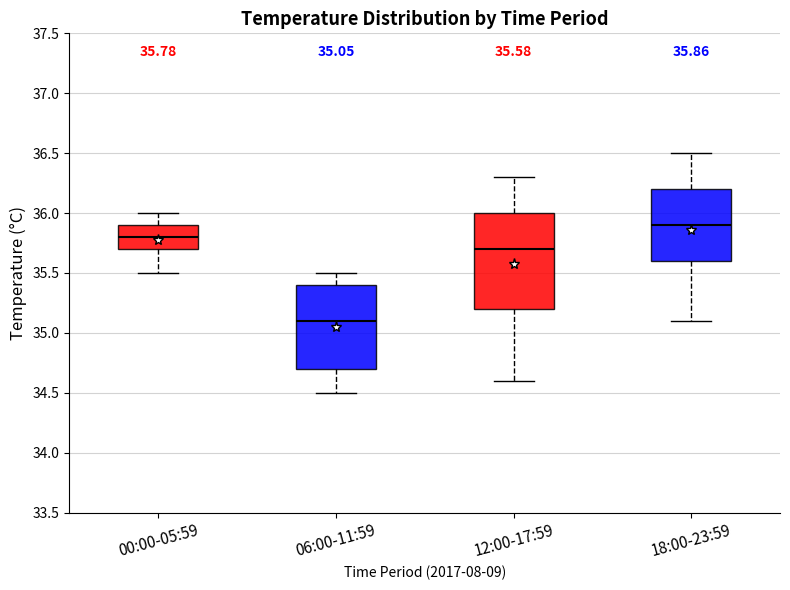

Which box's median line is the lowest?

06:00-11:59